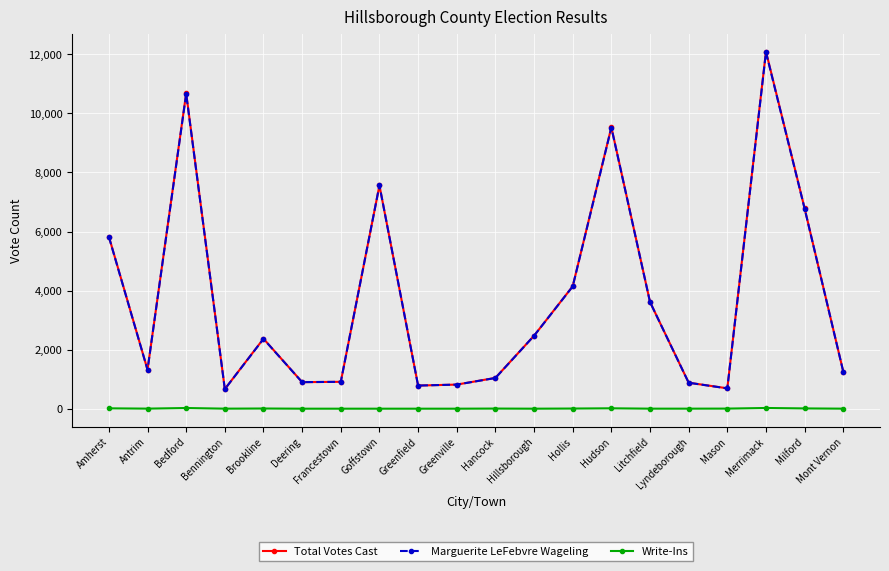

Is this an area chart (filled region under the line)?

No